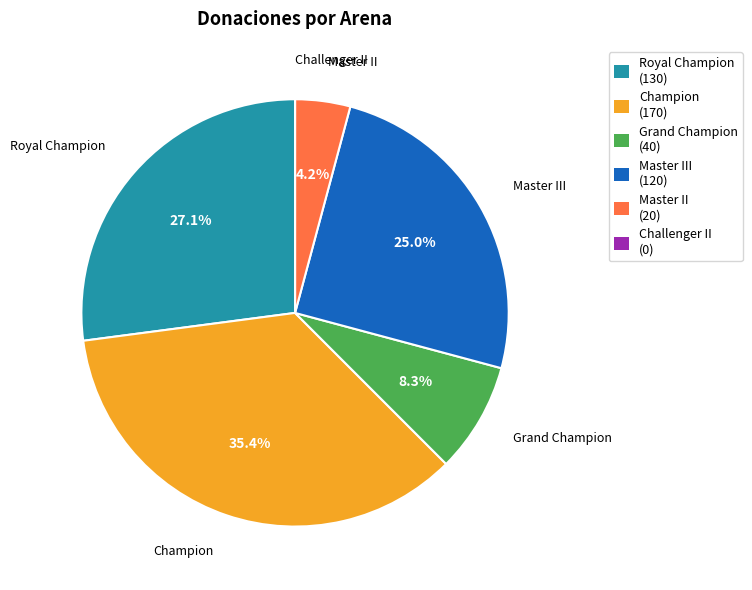

Which slice is the largest?

Champion (170)